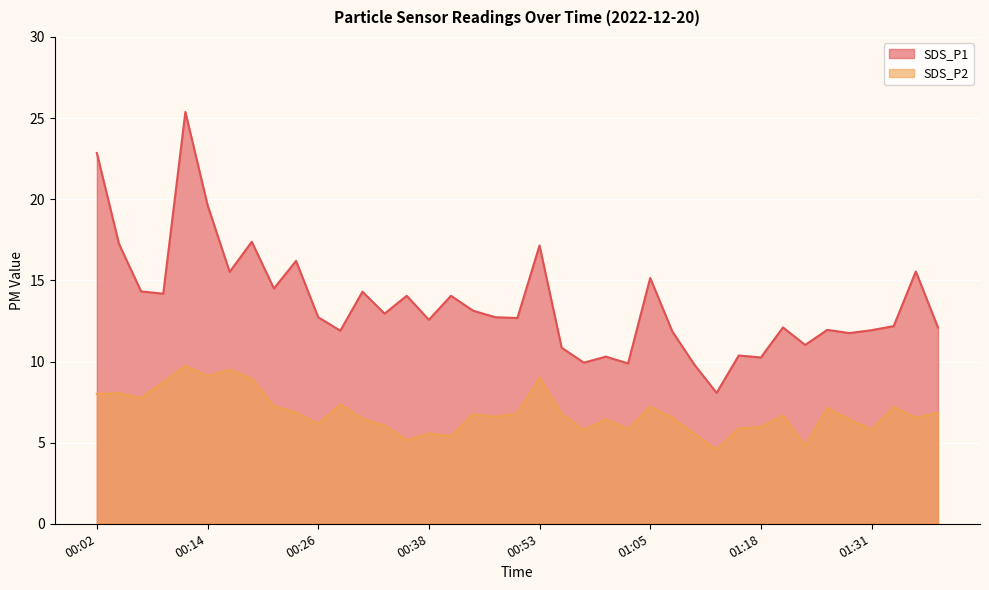

What is the difference between the SDS_P2 values at 00:09 and 00:16?

0.8